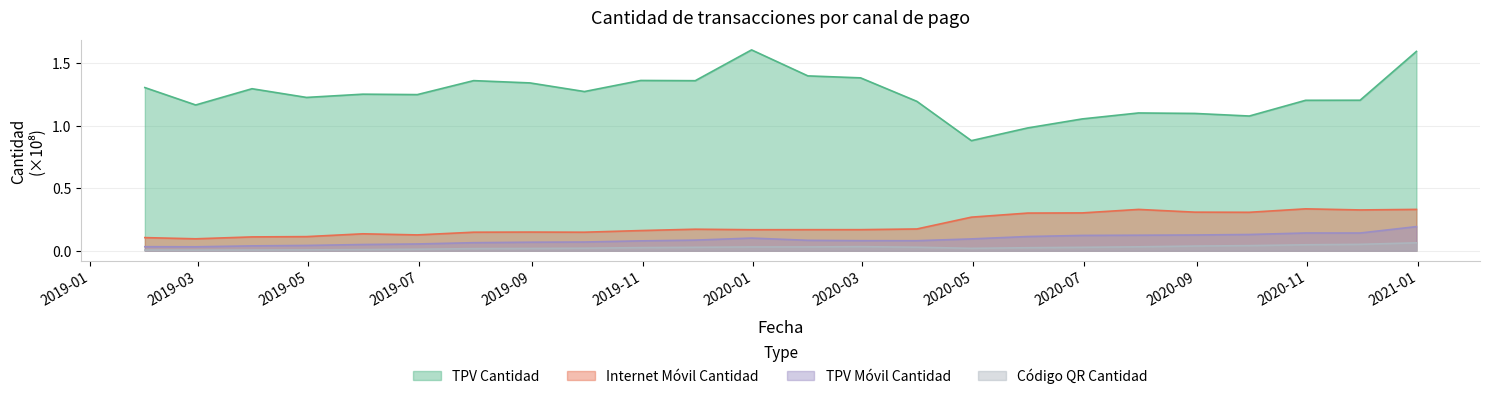

What is the greatest value displayed?

1.6